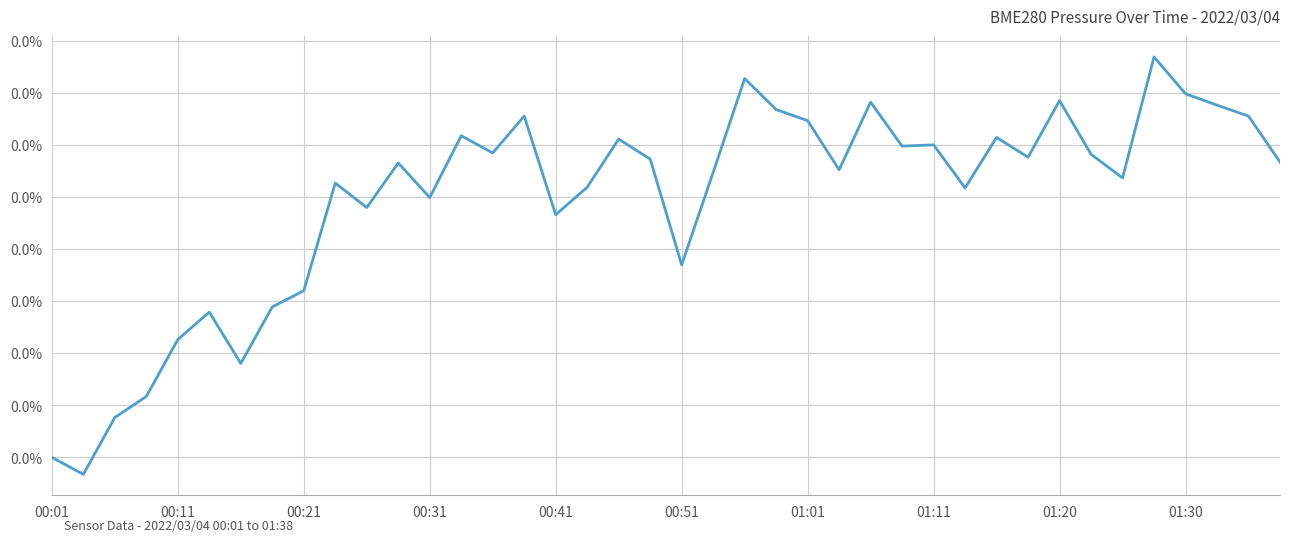

Is this an area chart (filled region under the line)?

No